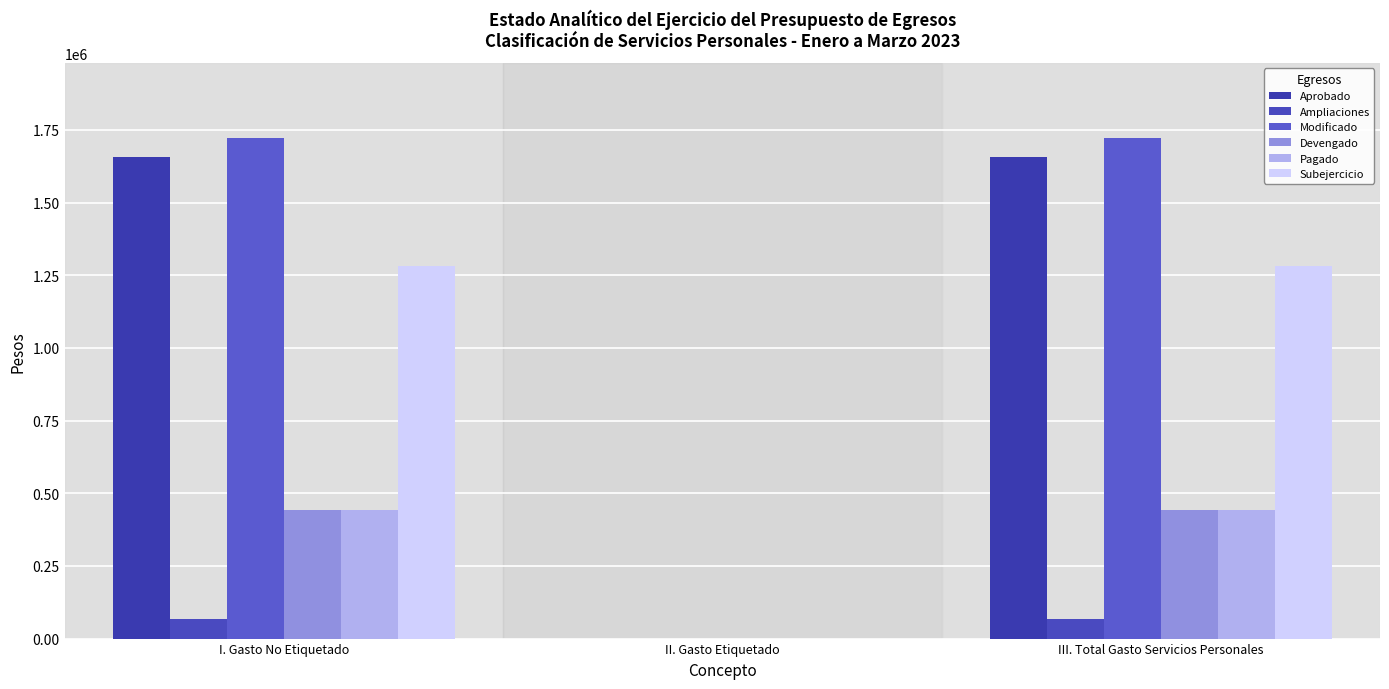

What are all the series names shown in the legend?

Aprobado, Ampliaciones, Modificado, Devengado, Pagado, Subejercicio